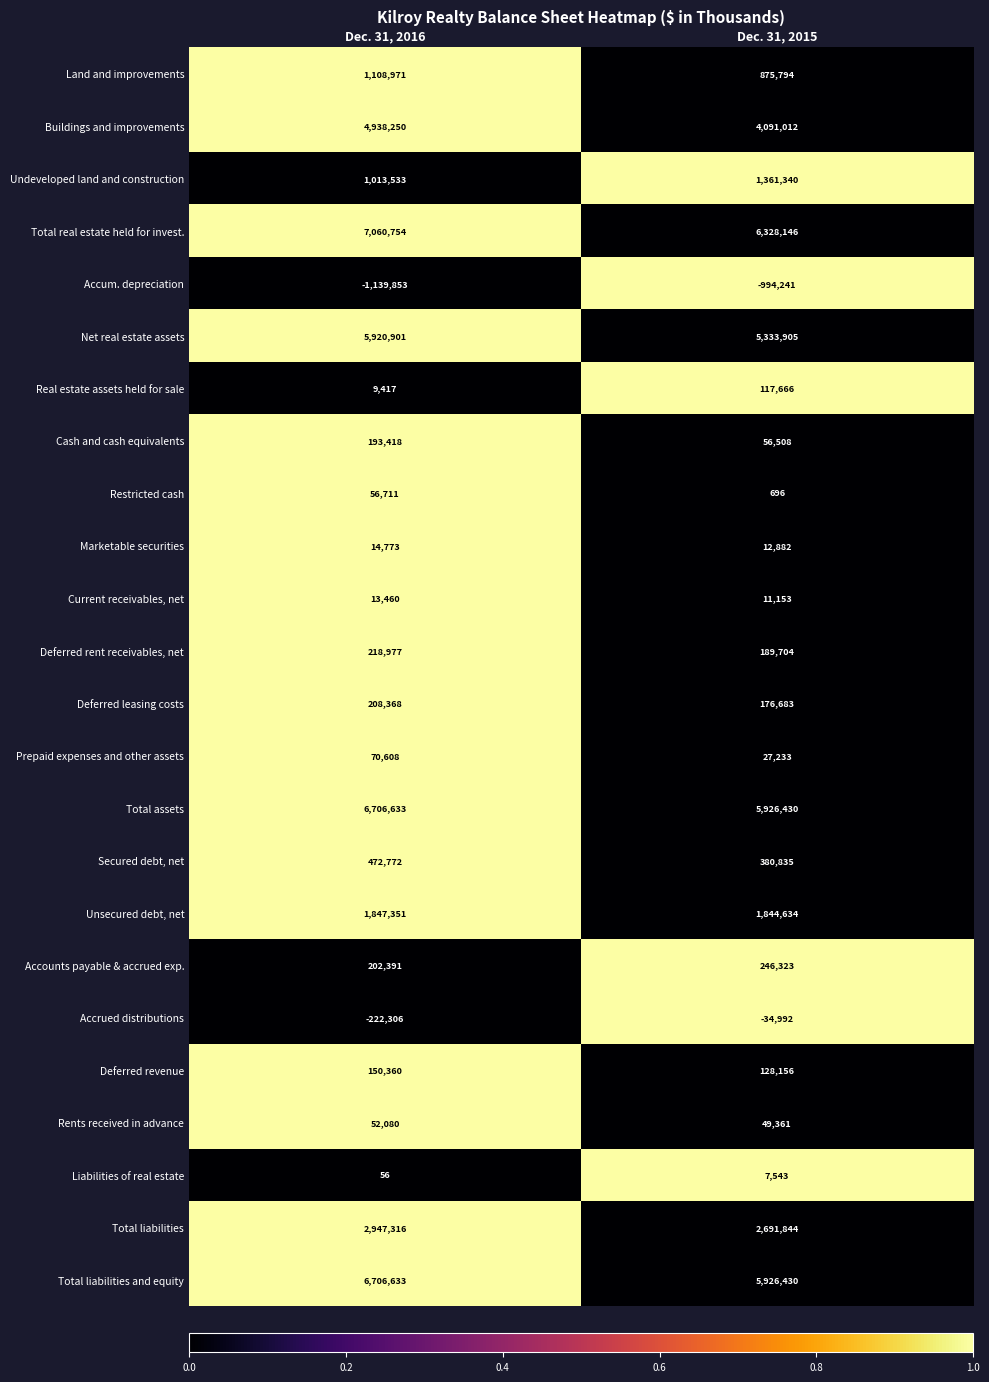

Which series changed the most between Dec. 31, 2016 and Dec. 31, 2015?

Buildings and improvements